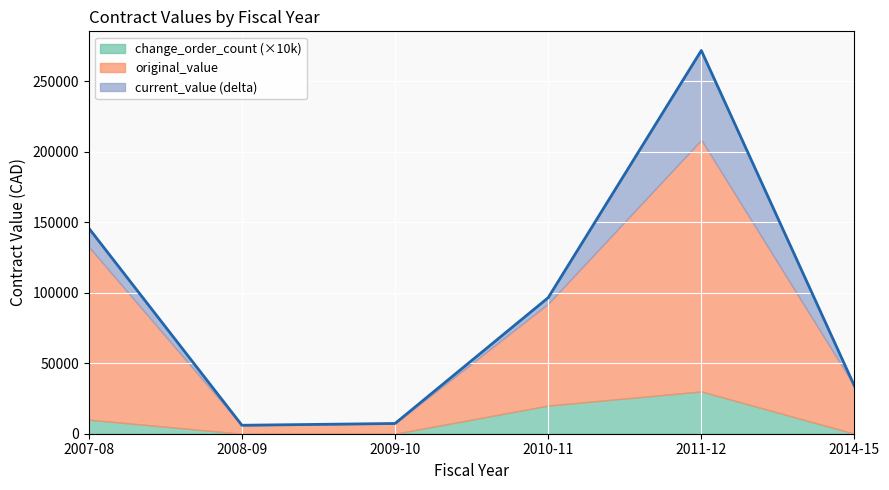

What is the highest value of the change_order_count (×10k) series?

30000.0